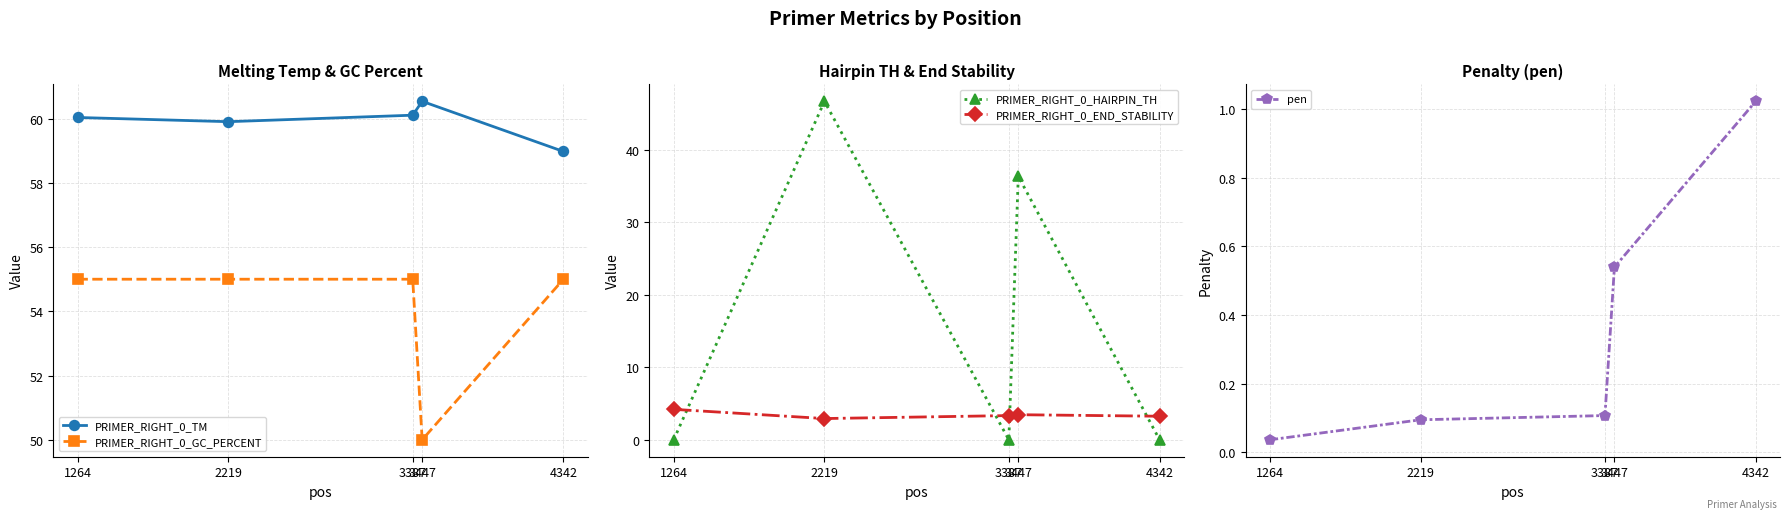

List the series in order of their peak value, lowest first.

pen, PRIMER_RIGHT_0_END_STABILITY, PRIMER_RIGHT_0_HAIRPIN_TH, PRIMER_RIGHT_0_GC_PERCENT, PRIMER_RIGHT_0_TM